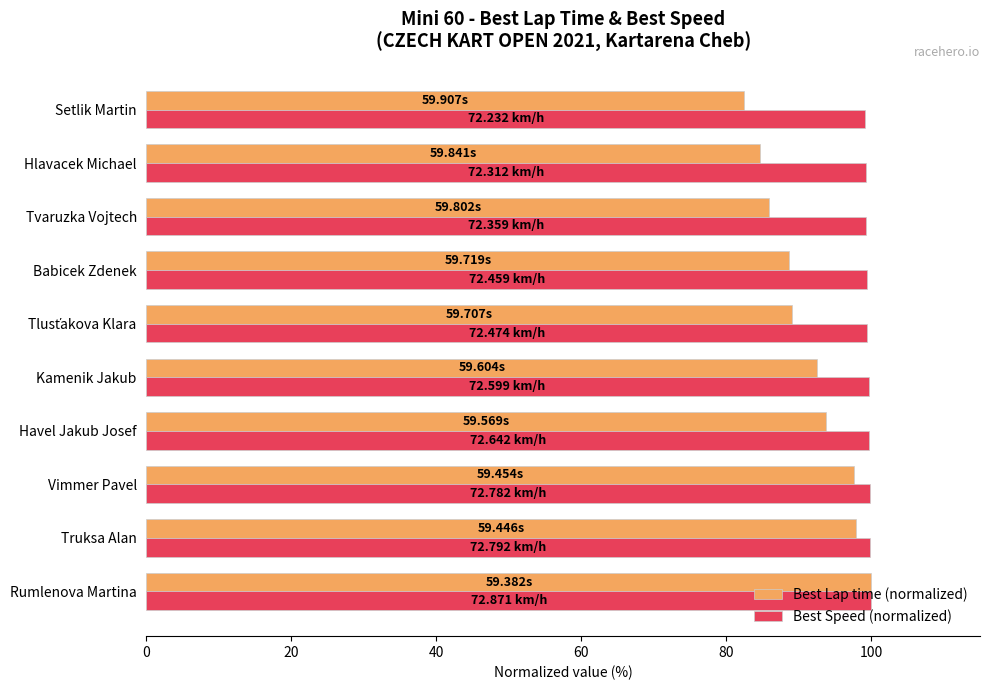

Rank the series by their average value, from highest to lowest.

Best Speed (normalized), Best Lap time (normalized)